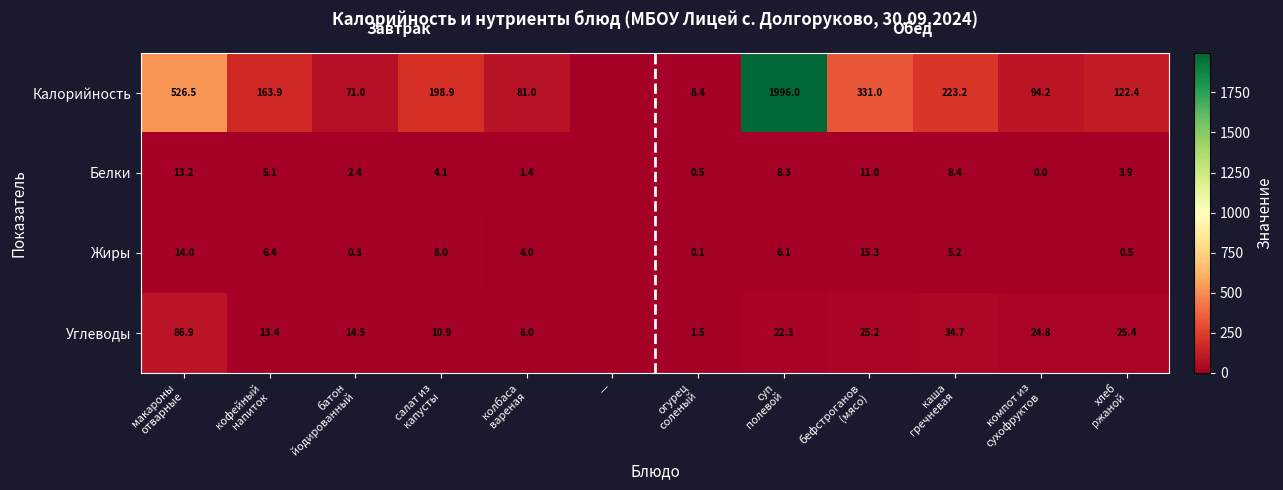

List the labels in order of Белки value, smallest first.

—, компот из сухофруктов, огурец соленый, колбаса вареная, батон йодированный, хлеб ржаной, салат из капусты, кофейный напиток, суп полевой, каша гречневая, бефстроганов (мясо), макароны отварные